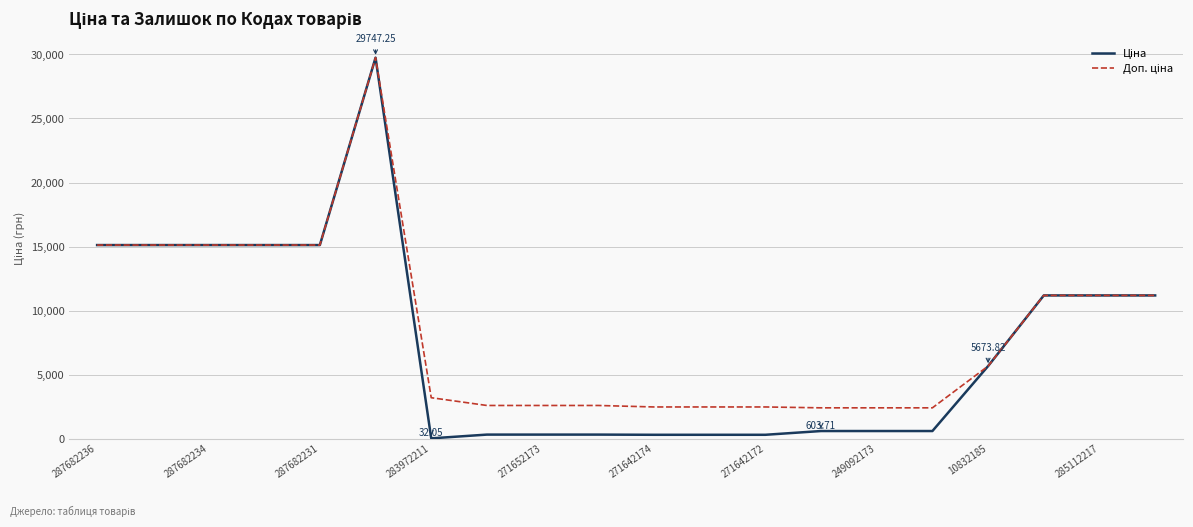

Does the chart display data point markers on the line(s)?

No